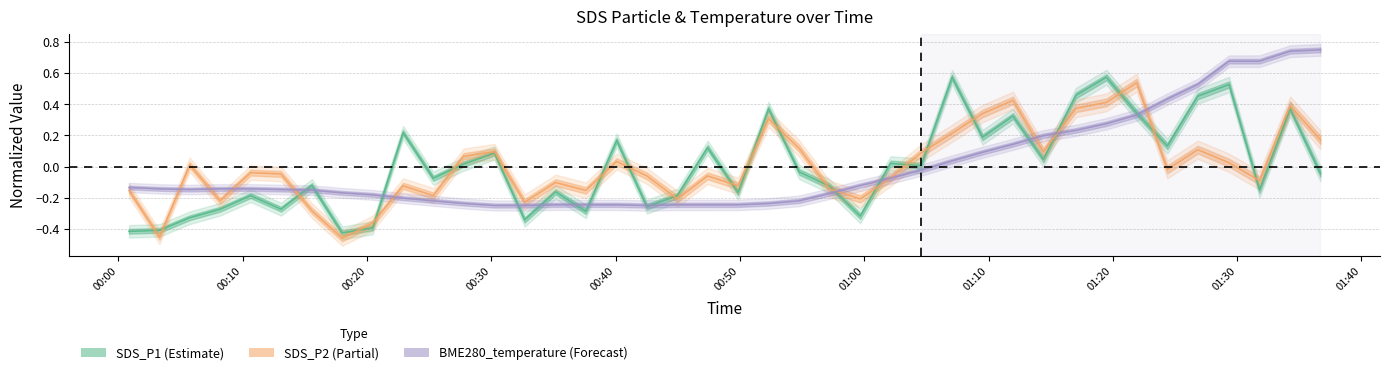

True or false: BME280_temperature has a value of 0.1 at 2021/07/01 01:21:55.

False